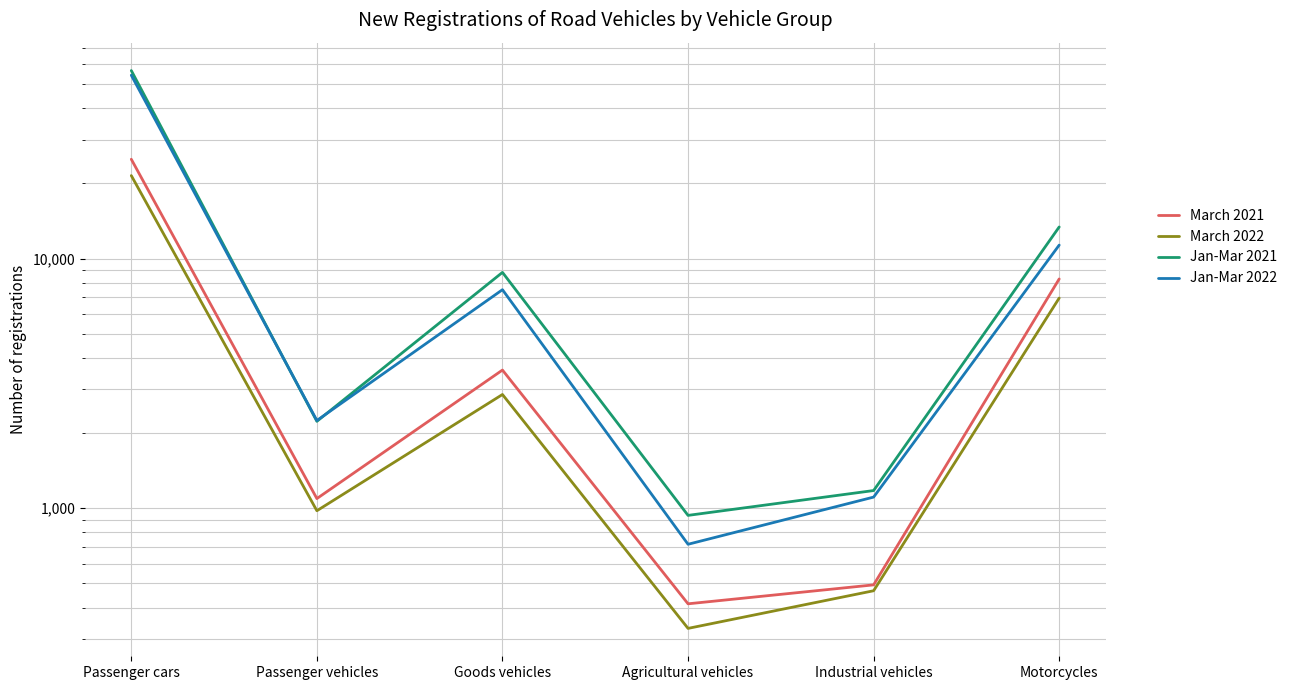

Which label corresponds to the smallest value in the chart?

Agricultural vehicles